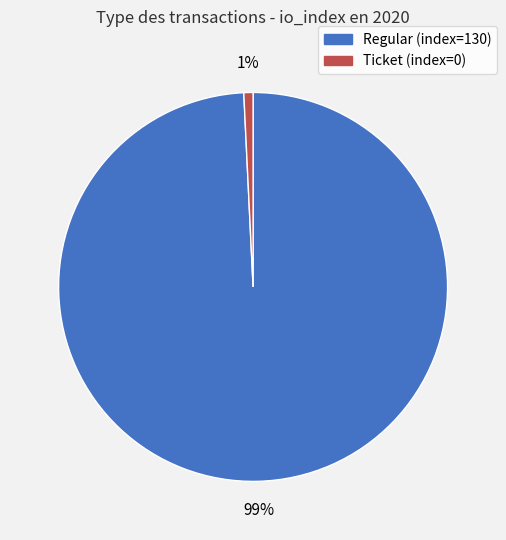

Is there any slice that represents more than half of the pie?

Yes